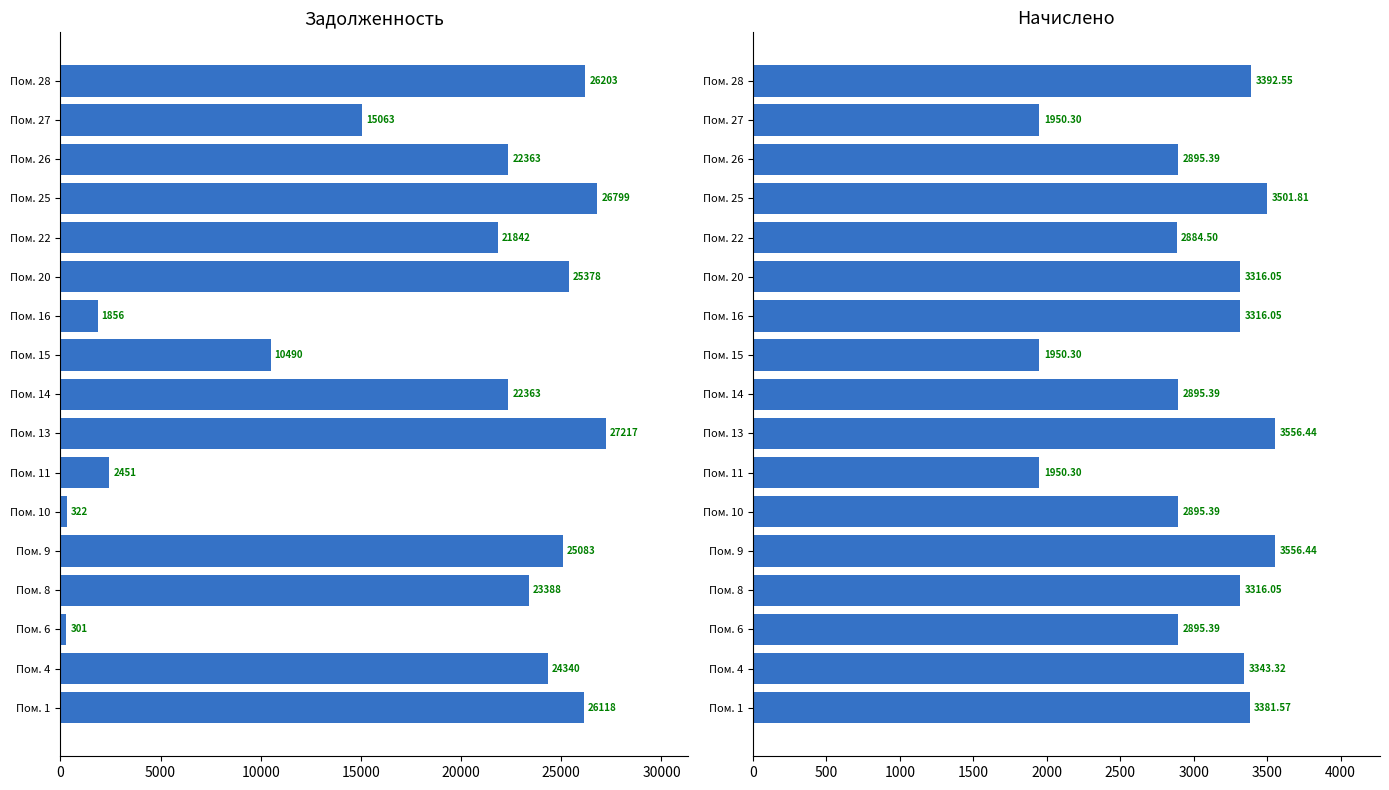

What is the sum of all nachisleno (col_3) values?

50997.2